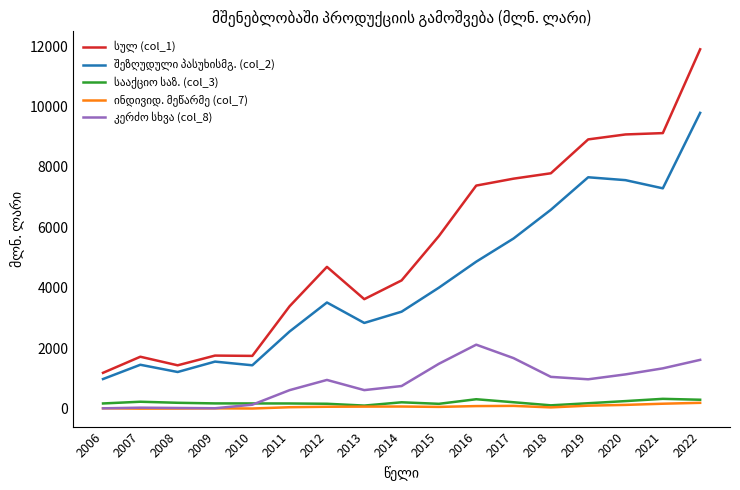

At which category is the sum across all series the highest?

2022